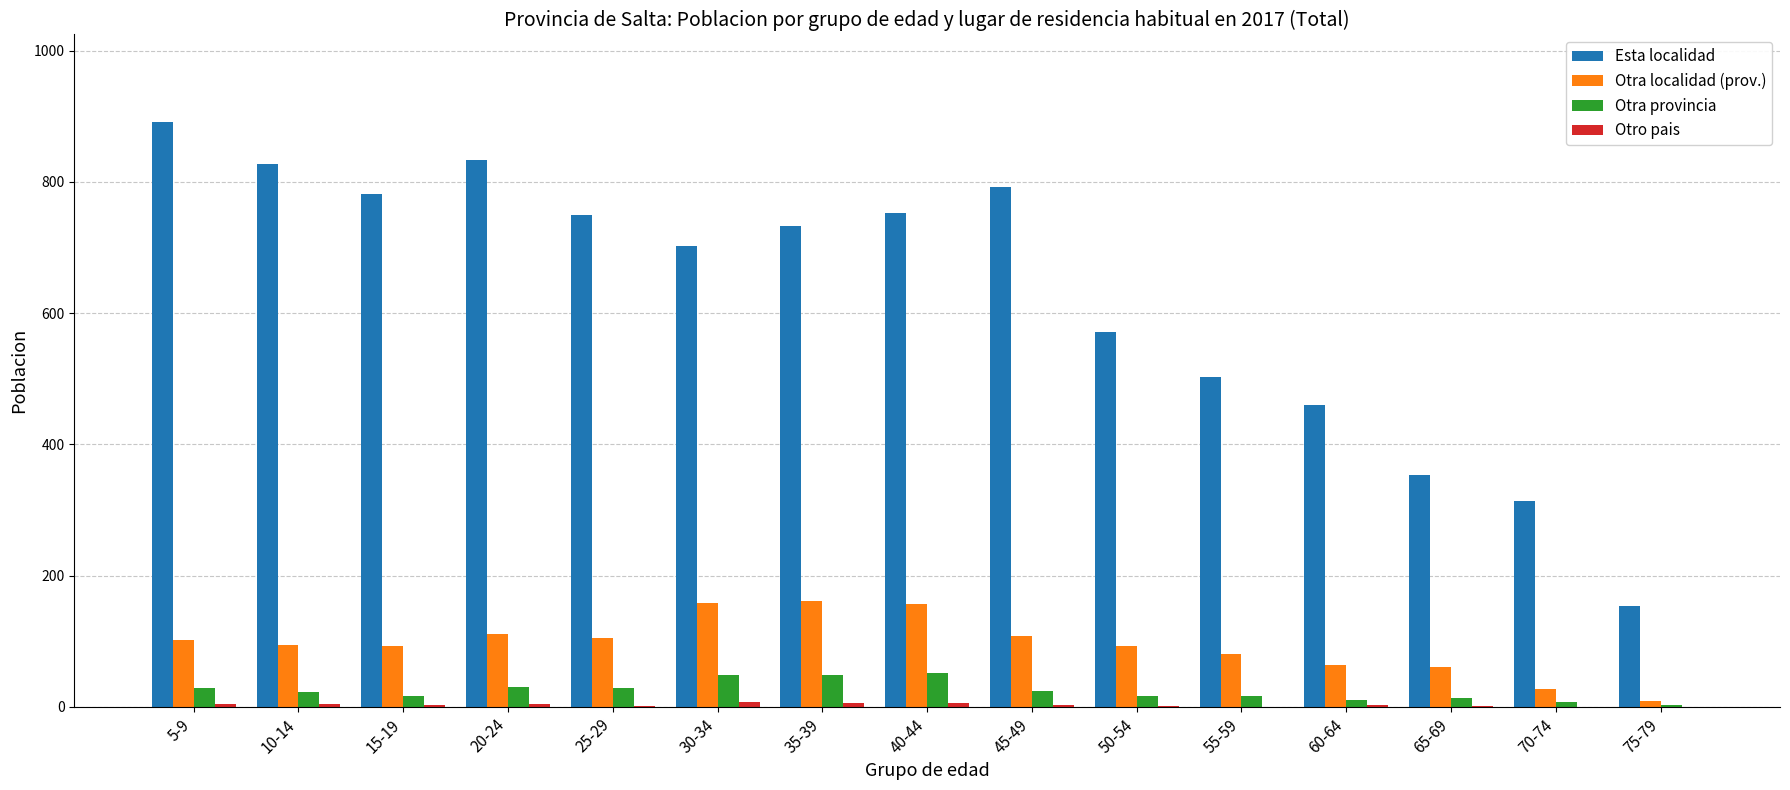

Is it true that Esta localidad equals 733 at 35-39?

True